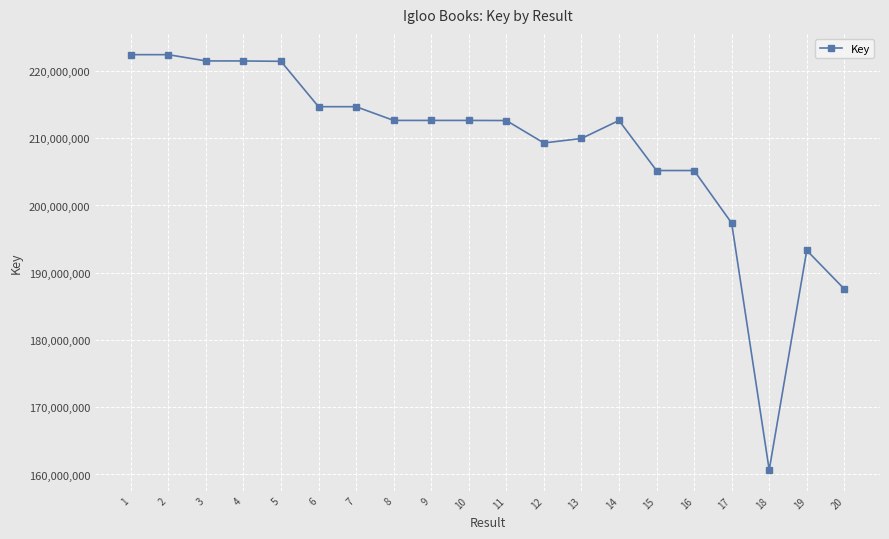

What is the change in value from 1 to 20?

-34851531